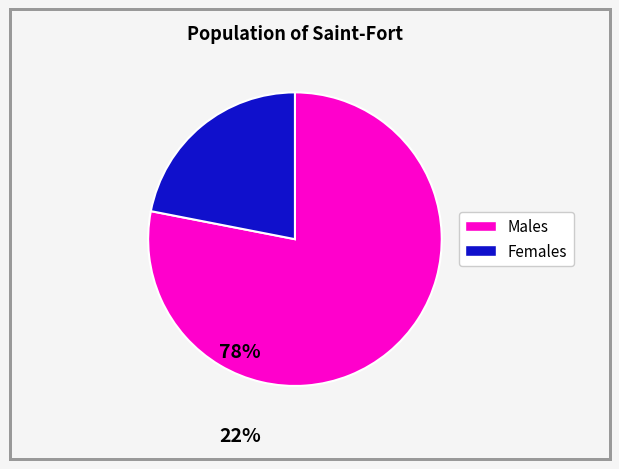

Is there any slice that represents more than half of the pie?

Yes